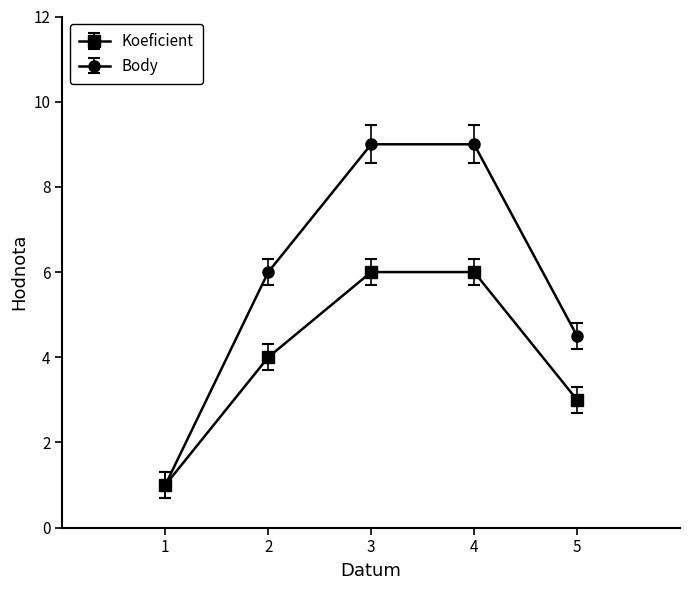

What is the sum of all Koeficient values?

20.0